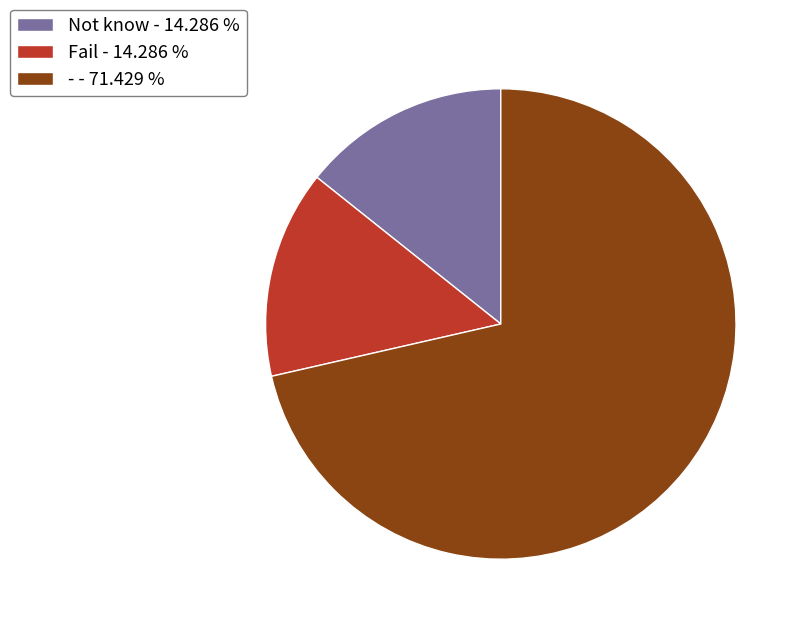

Which slice is the largest?

- - 71.429 %